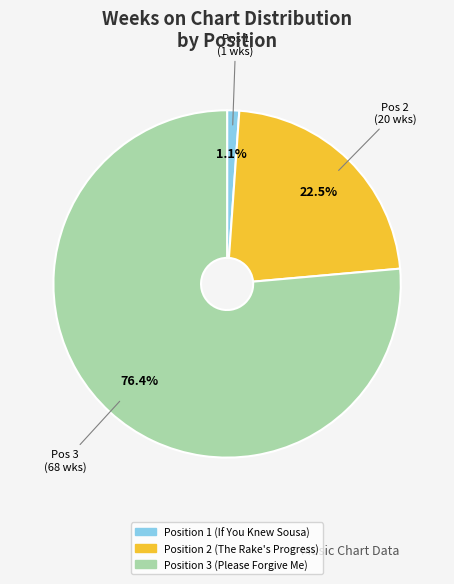

What is the largest slice in the pie chart?

Position 3 (Please Forgive Me)